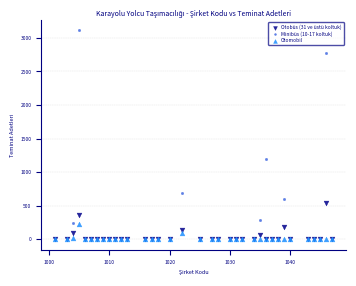

Across all series, what Y value is closest to 1554?

1198.4